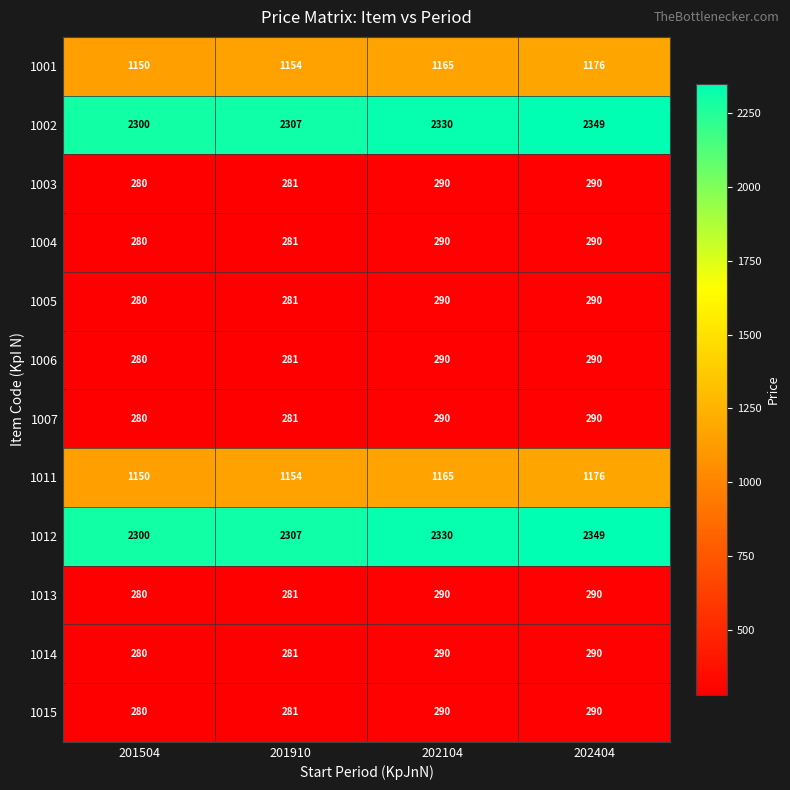

What is the difference between the highest and lowest values at 201504?

2020